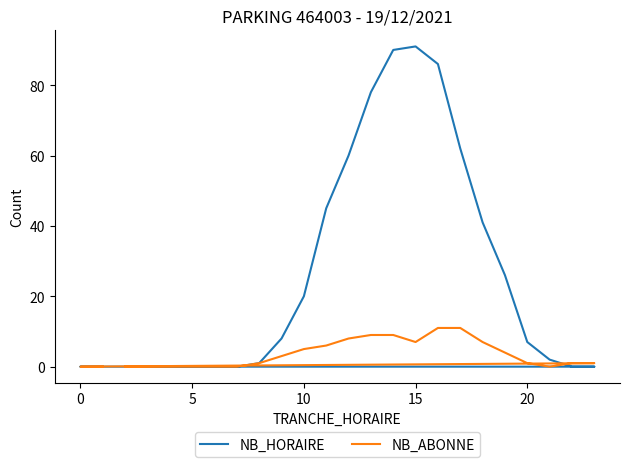

List the series in order of their peak value, highest first.

NB_HORAIRE, NB_ABONNE